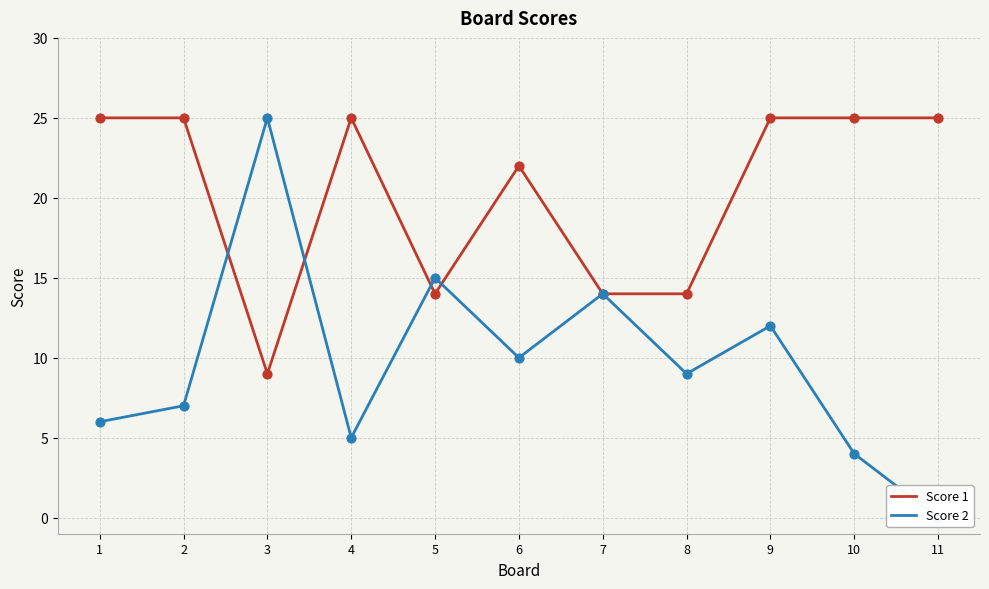

At which category is the sum across all series the highest?

9